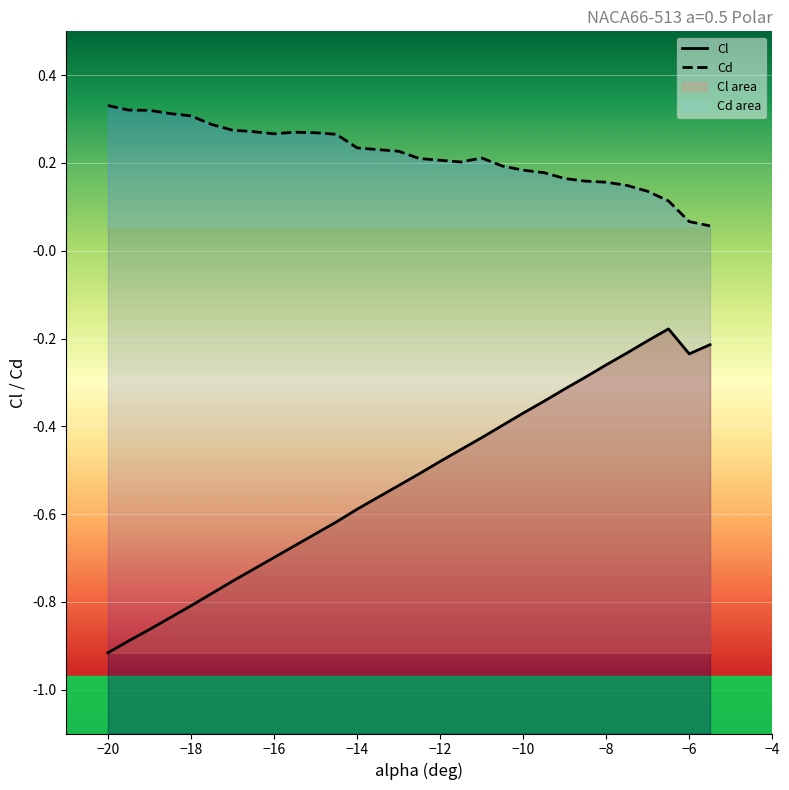

Reading left to right, list all the values displayed in this chart.

Cl: -0.9	-0.9	-0.9	-0.8	-0.8	-0.8	-0.8	-0.7	-0.7	-0.7	-0.6	-0.6	-0.6	-0.6	-0.5	-0.5	-0.5	-0.5	-0.4	-0.4	-0.4	-0.3	-0.3	-0.3	-0.3	-0.2	-0.2	-0.2	-0.2	-0.2
Cd: 0.3	0.3	0.3	0.3	0.3	0.3	0.3	0.3	0.3	0.3	0.3	0.3	0.2	0.2	0.2	0.2	0.2	0.2	0.2	0.2	0.2	0.2	0.2	0.2	0.2	0.1	0.1	0.1	0.1	0.1